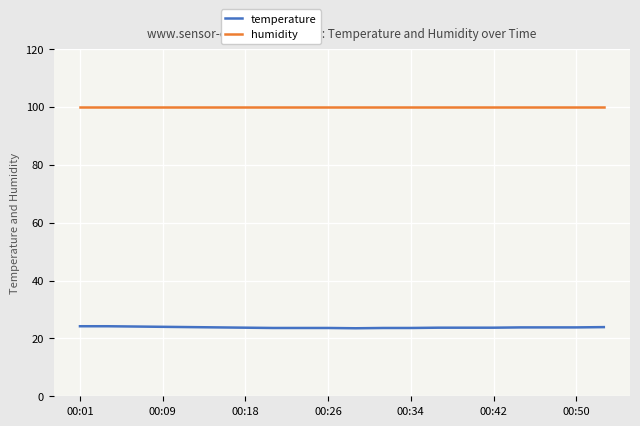

True or false: humidity and temperature cross at least once.

False